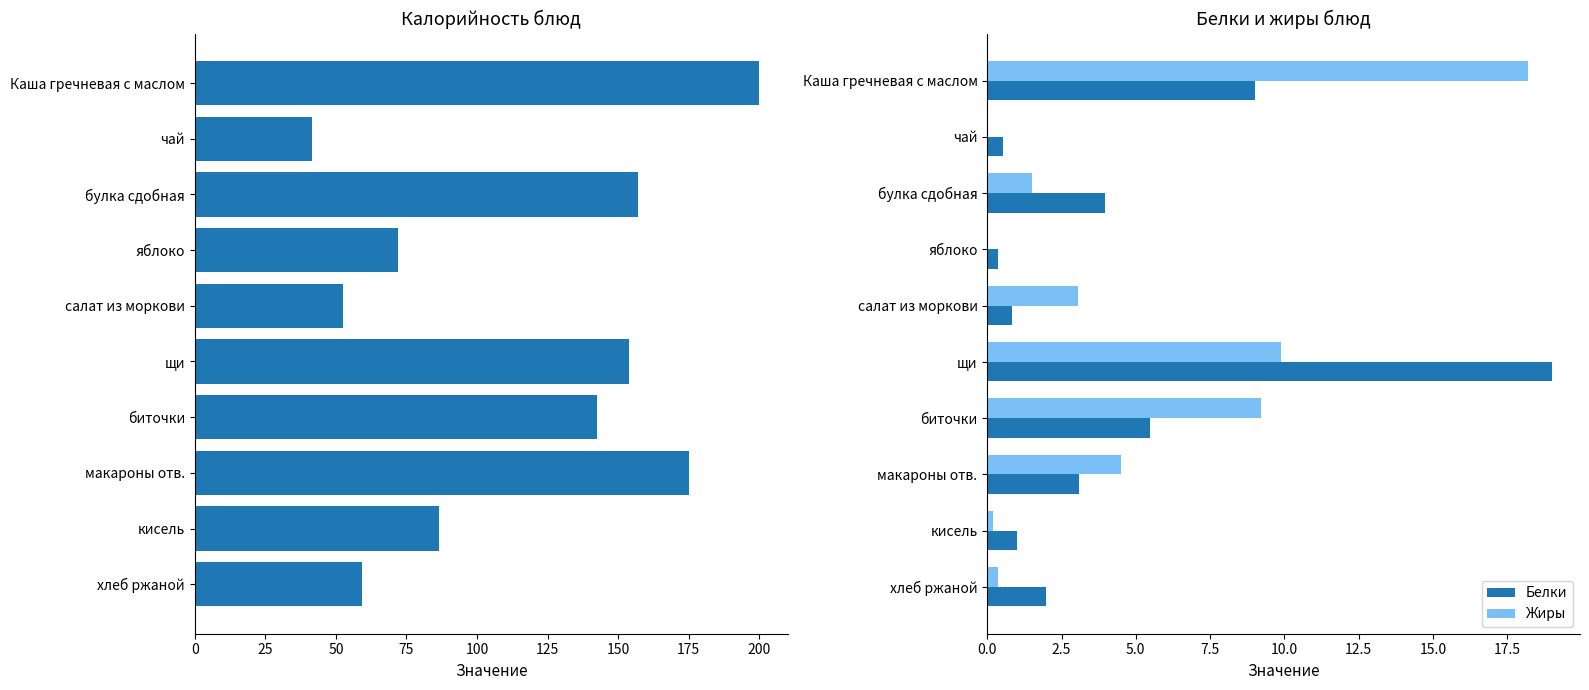

Is it true that Жиры equals 7.9 at макароны отв.?

False